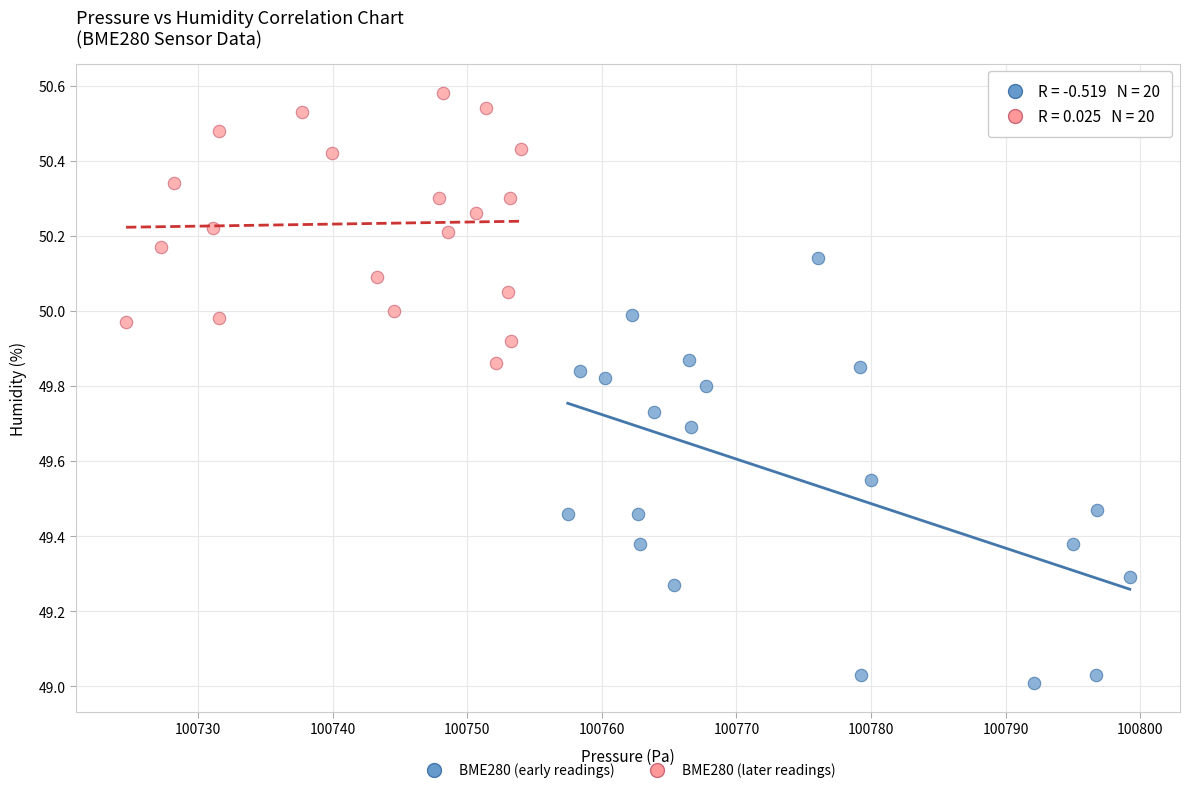

Which series has the largest Y range (max minus min)?

BME280 (early readings)